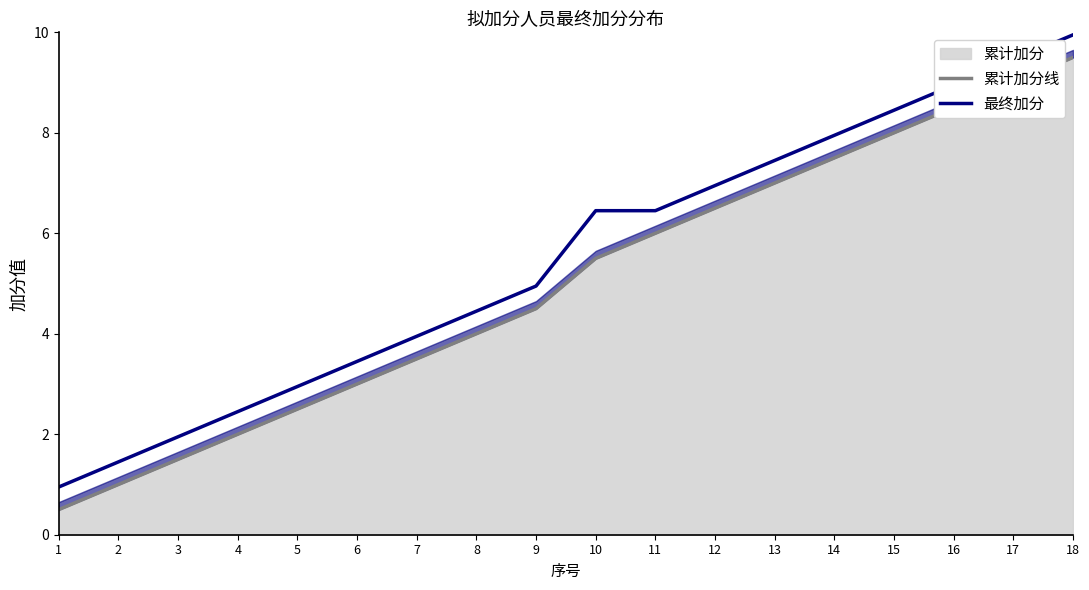

At 12, list the series in order from largest to smallest.

最终加分, 累计加分线